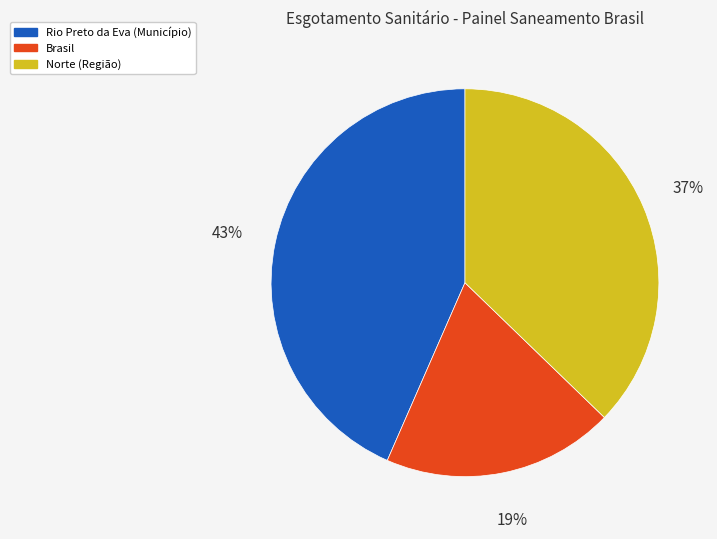

Count the number of slices in the pie.

3